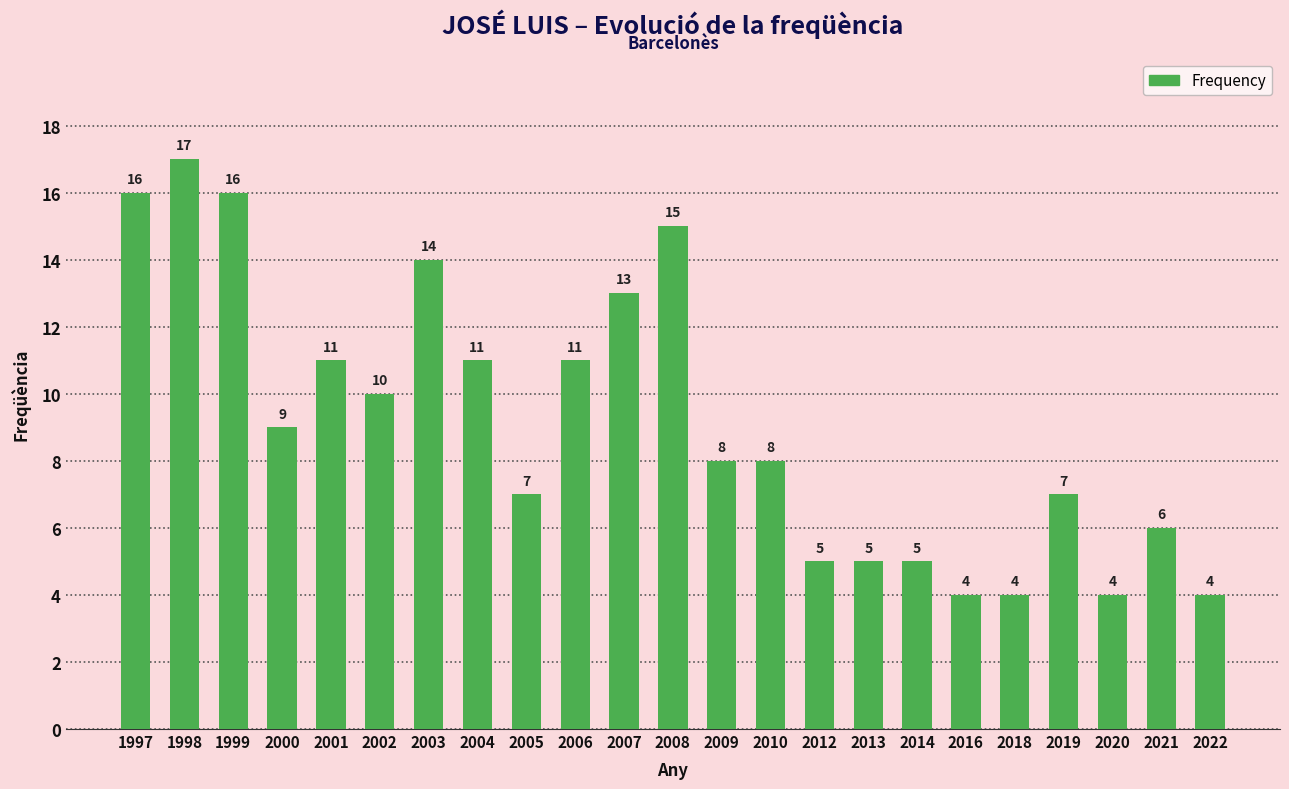

Which has a higher value, 2004 or 2003?

2003